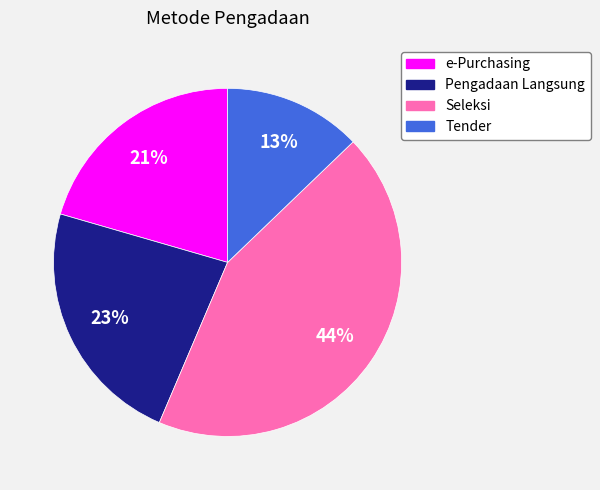

To the nearest percent, what portion does e-Purchasing represent?

21%